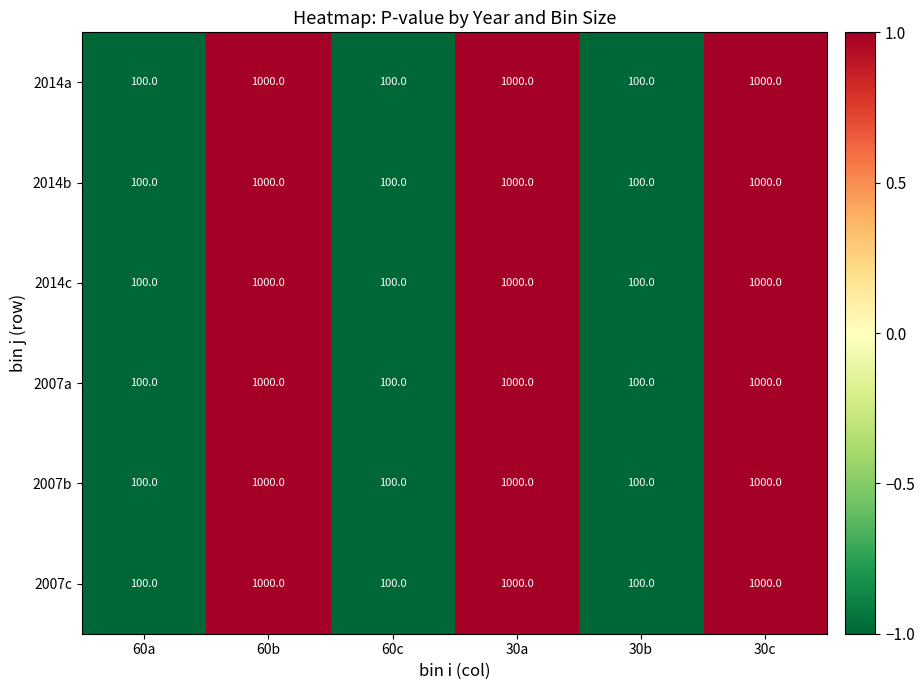

What is the maximum value shown in the chart?

1000